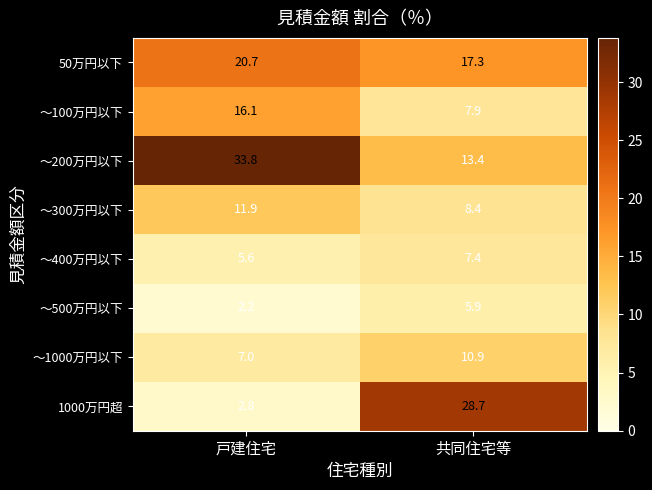

Rank the series by their maximum value, from lowest to highest.

～500万円以下, ～400万円以下, ～1000万円以下, ～300万円以下, ～100万円以下, 50万円以下, 1000万円超, ～200万円以下